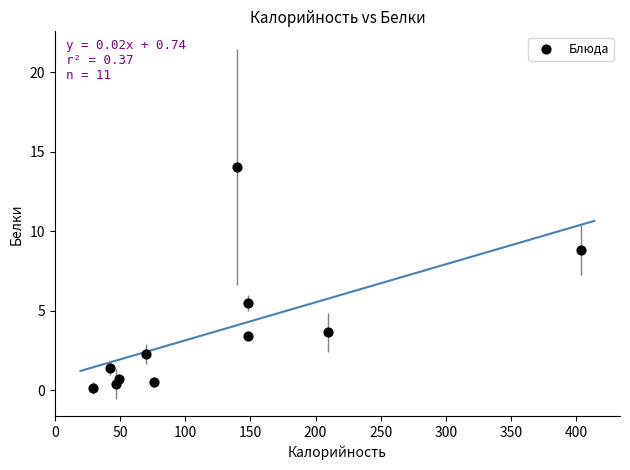

What is the range of Y values (max minus min)?

13.9